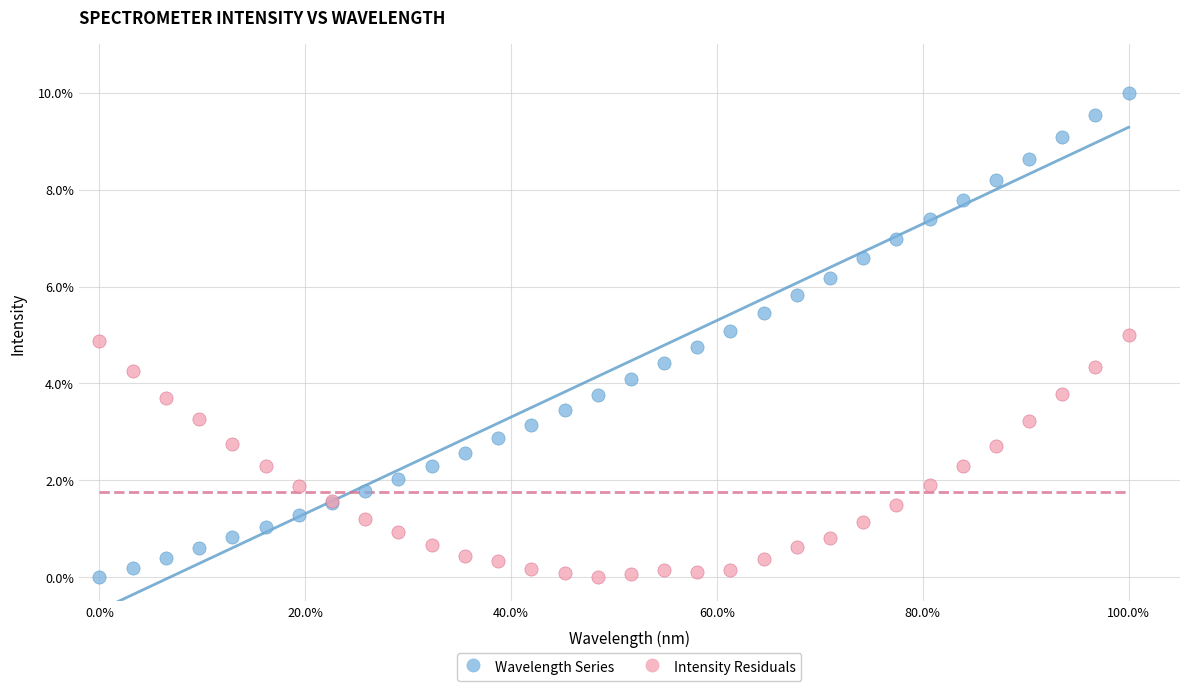

What is the X range (max minus min) for the scatter plot?

100.0